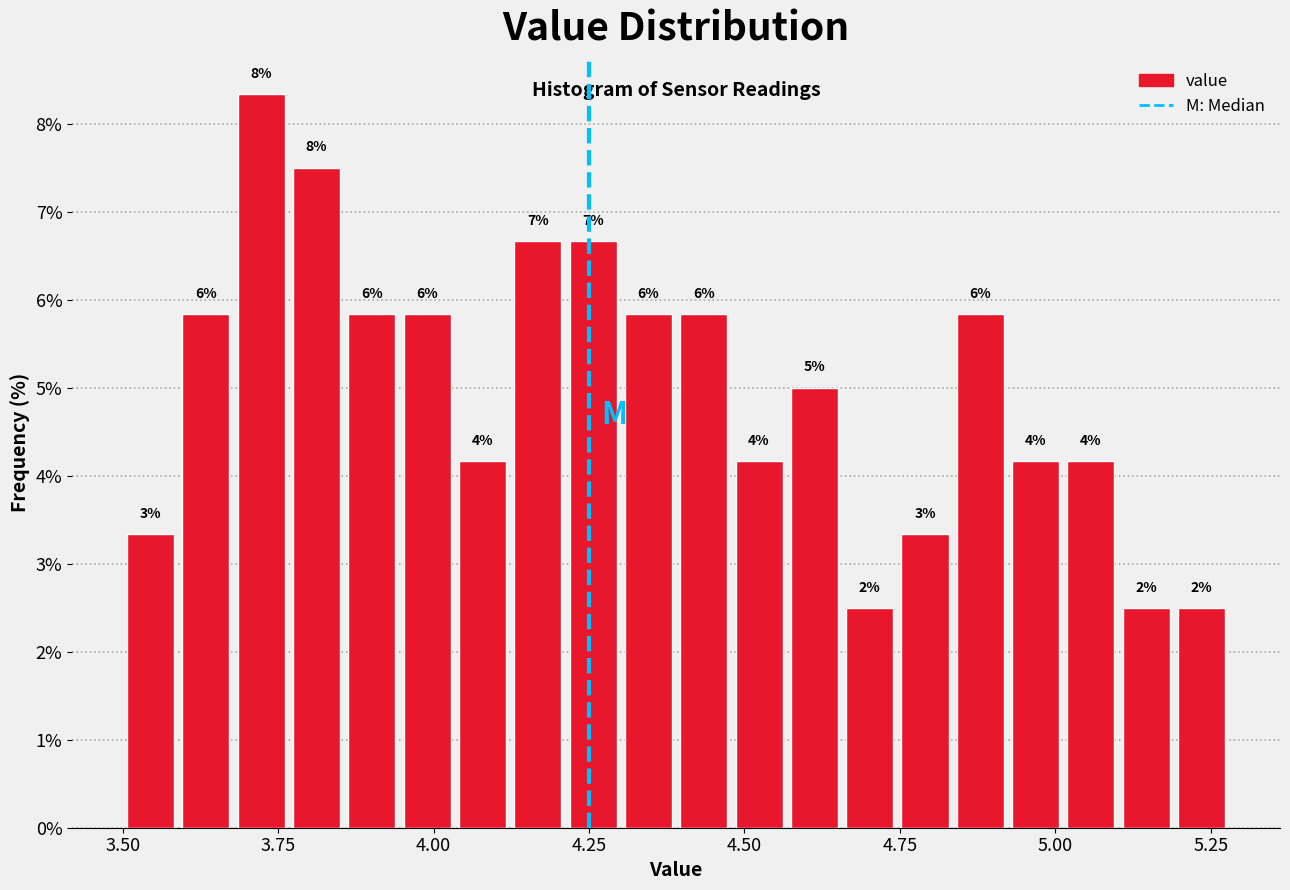

Read against the x-axis, roughly where is the centre of the tallest bar?

3.70